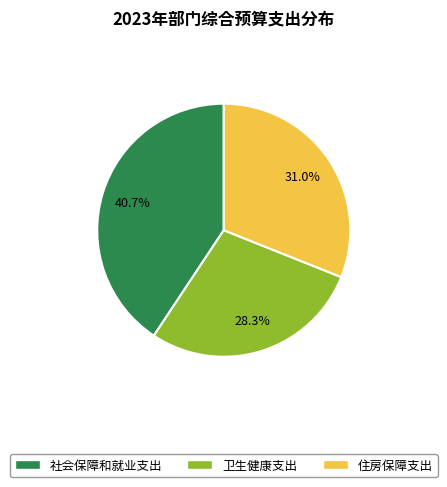

To the nearest percent, what portion does 住房保障支出 represent?

31%